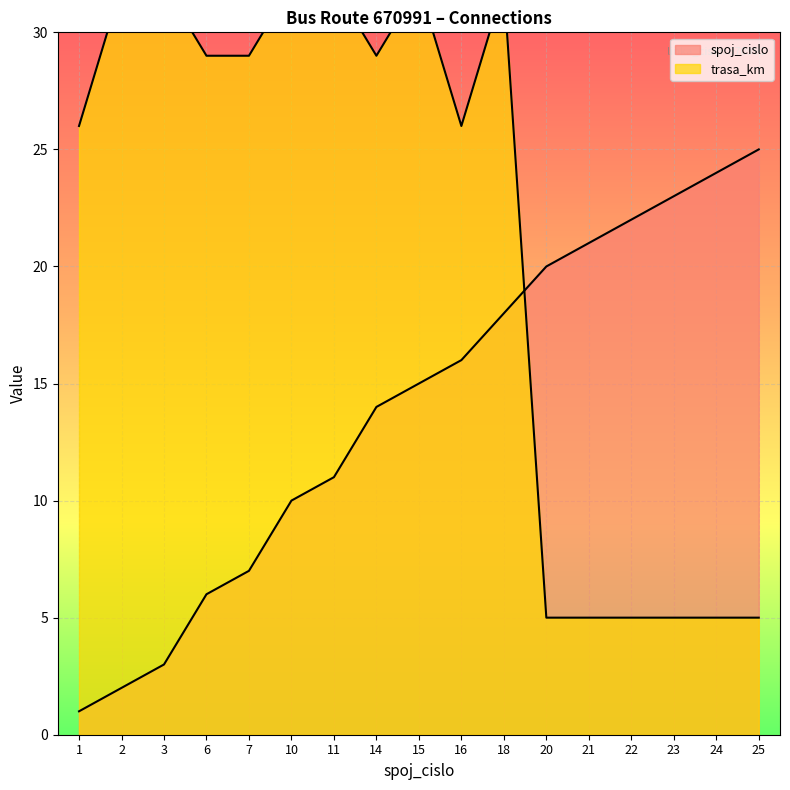

What is the average value of the spoj_cislo series?

14